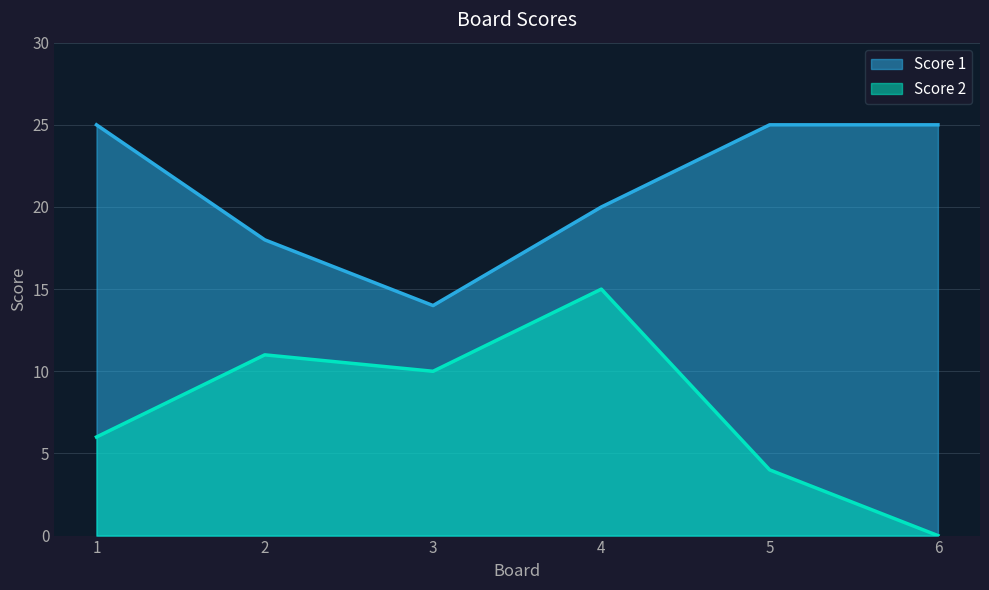

What is the highest value of the Score 1 series?

25